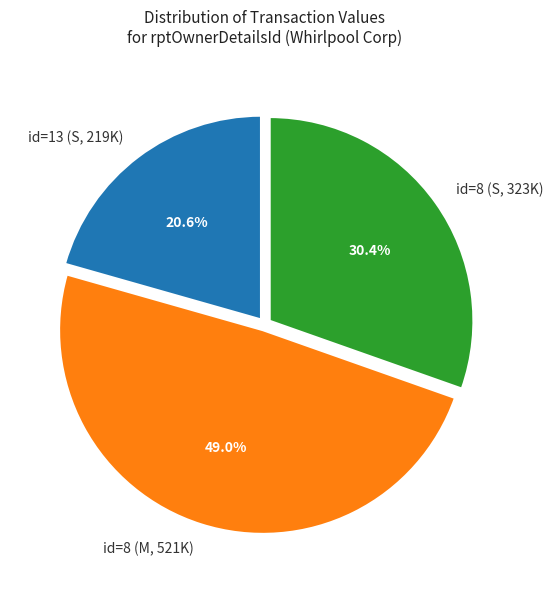

Is id=8 (M, 521K) the majority of the pie?

No